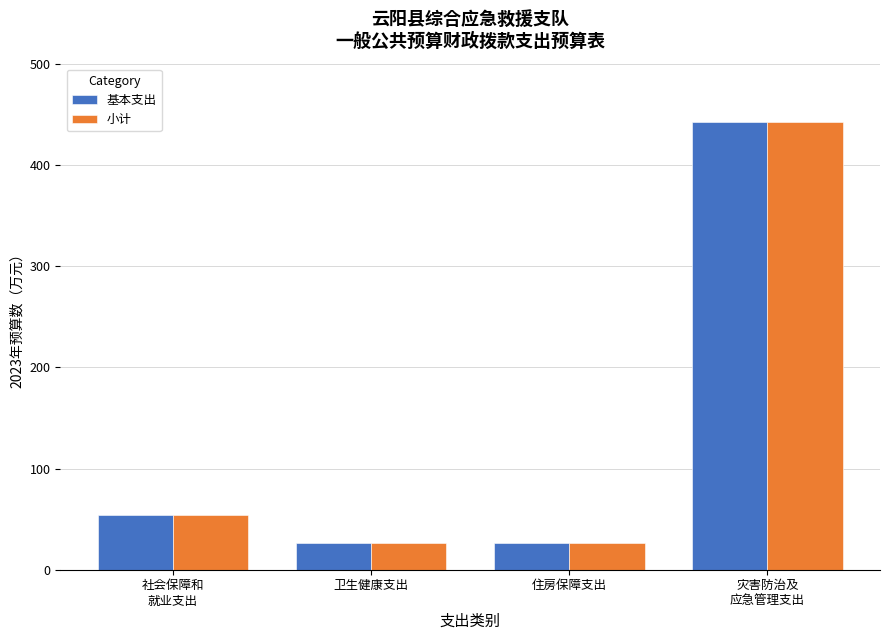

At which category does the chart reach its peak across all series?

灾害防治及
应急管理支出